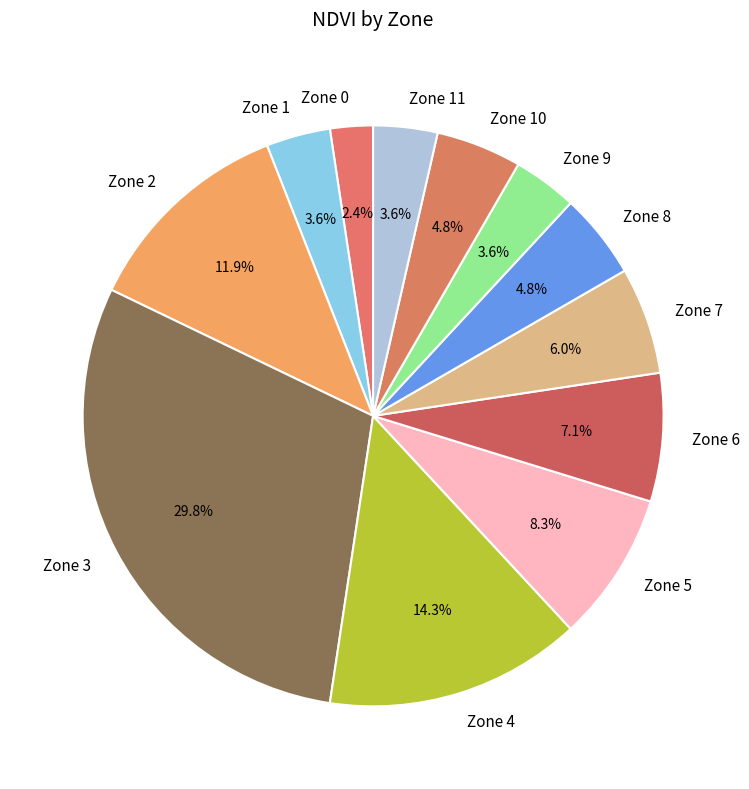

To the nearest percent, what is the difference between the largest and smallest slice percentages?

27%